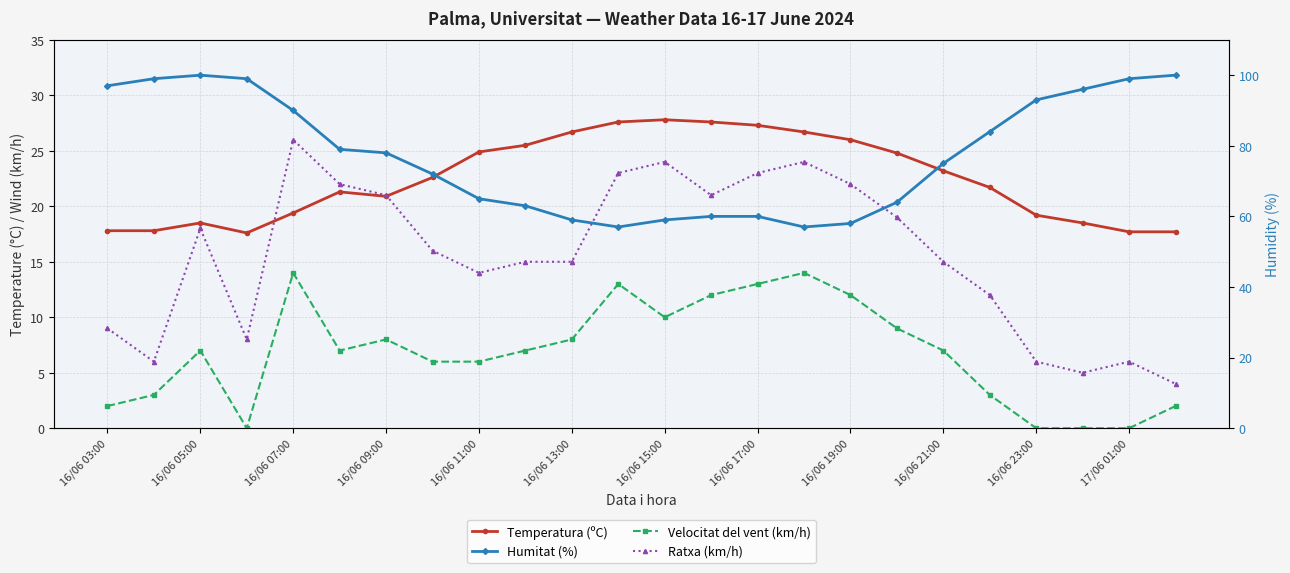

True or false: Humitat (%) and Ratxa (km/h) cross at least once.

False